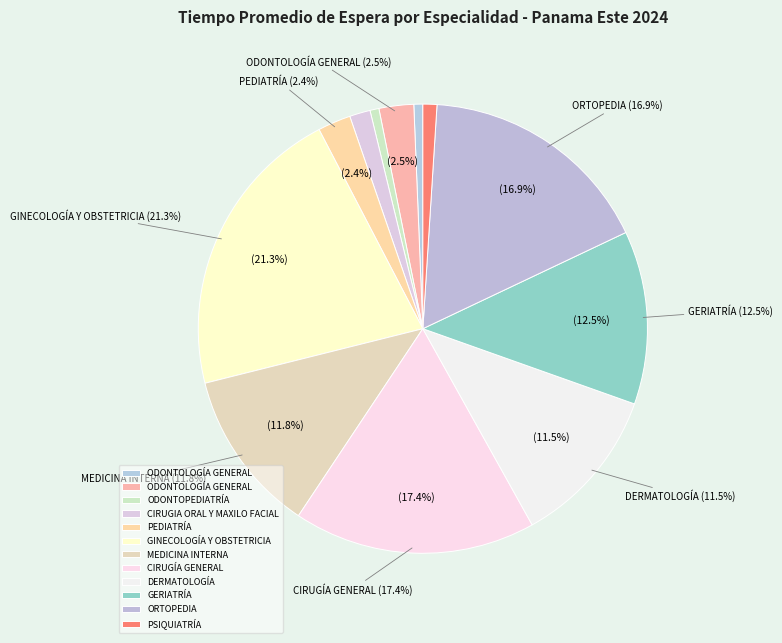

To the nearest percent, what is the combined percentage of MEDICINA INTERNA (H. CHEPO) and GERIATRÍA (H. CHEPO)?

24%